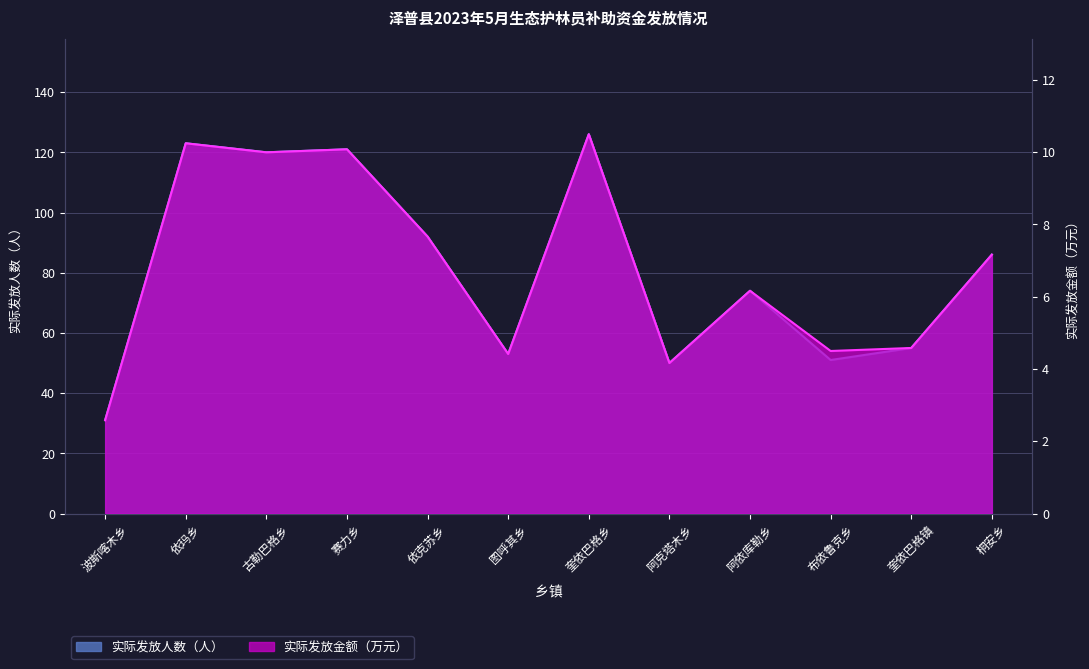

How many data points in 实际发放人数（人） are less than 86?

6